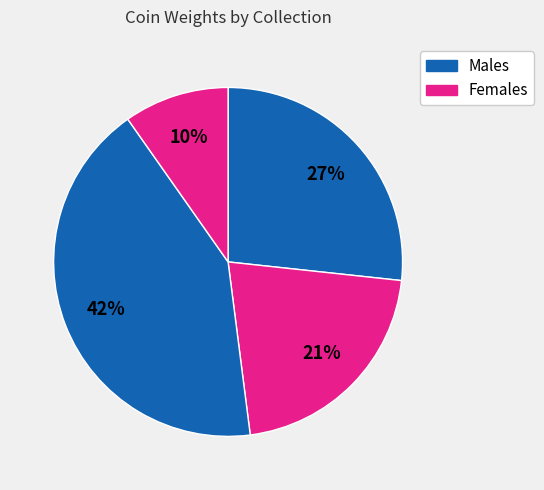

How many slices are in this pie chart?

4